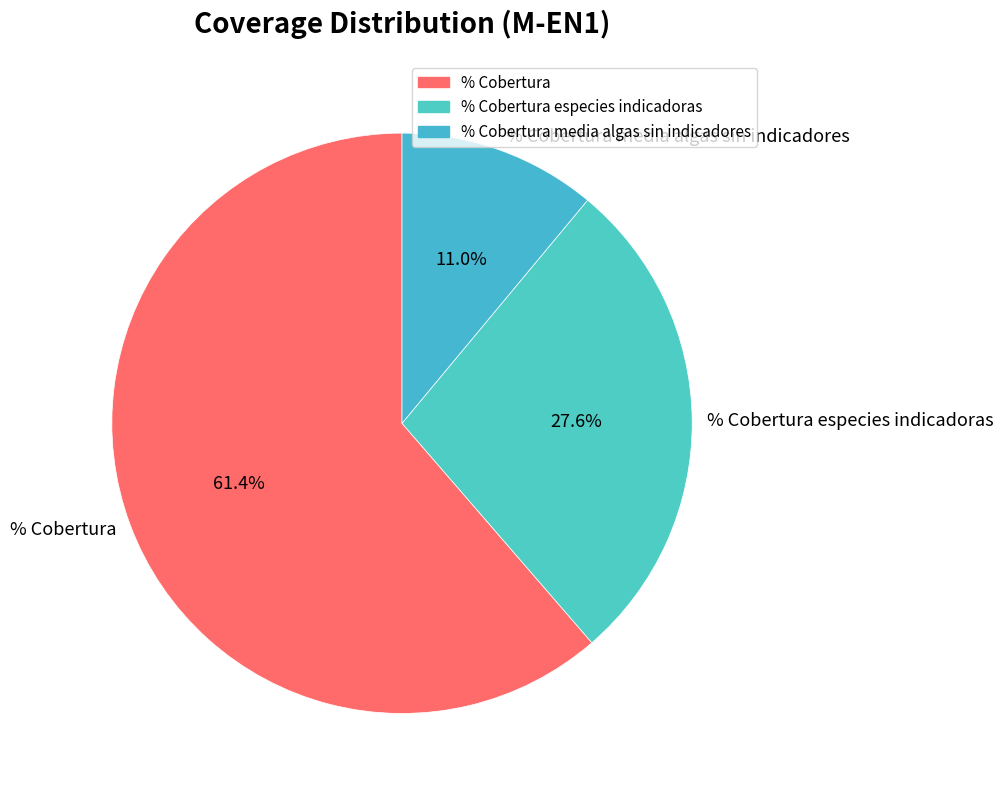

To the nearest percent, what is the combined percentage of % Cobertura and % Cobertura especies indicadoras?

89%